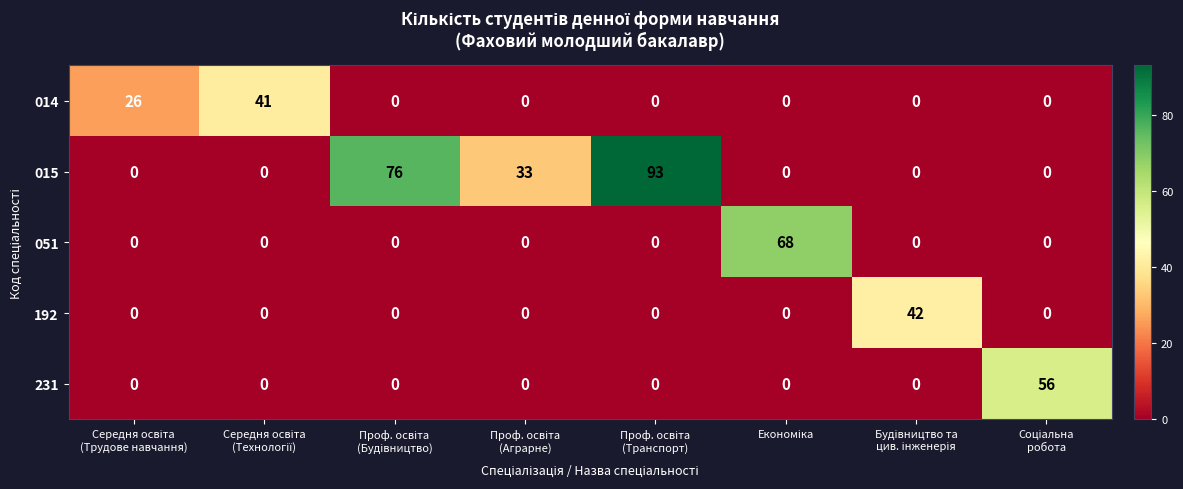

At how many categories does at least one series exceed 53?

4